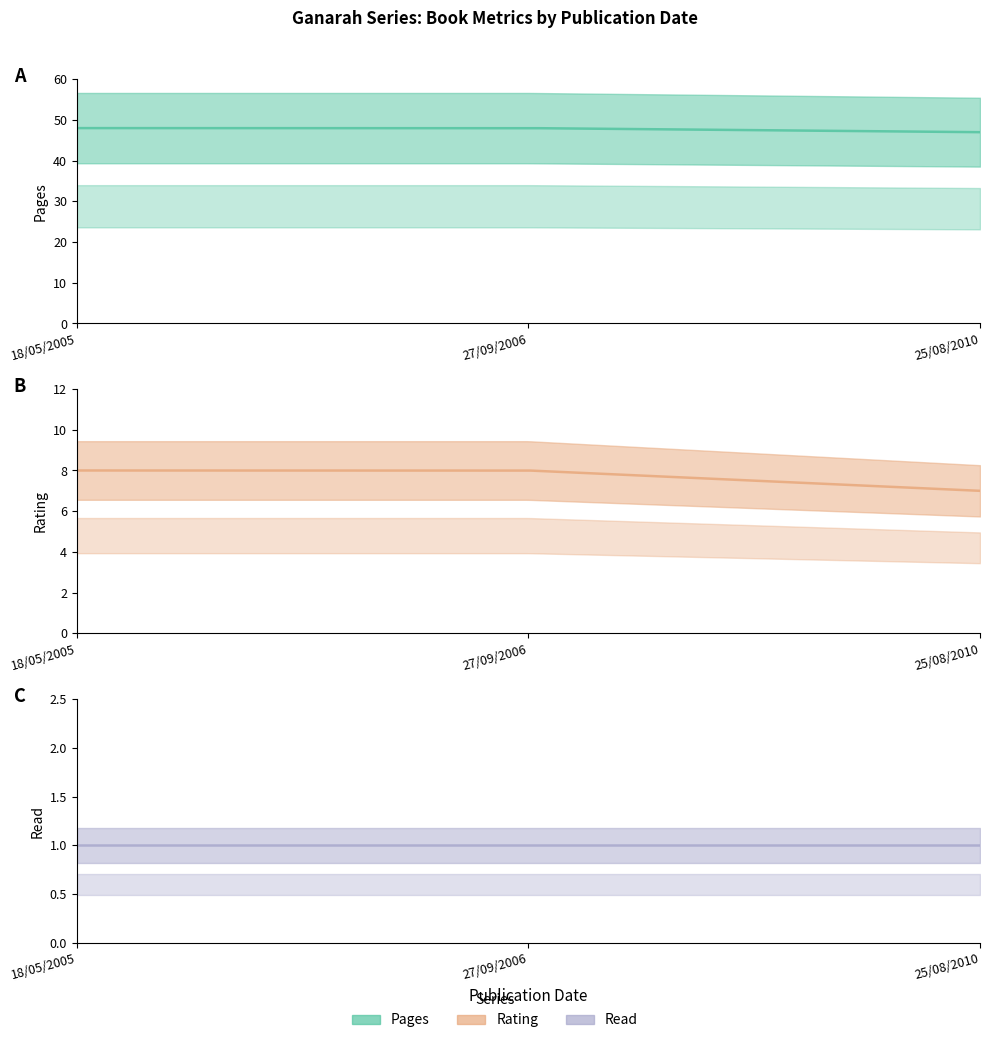

What position from the left is 27/09/2006?

2